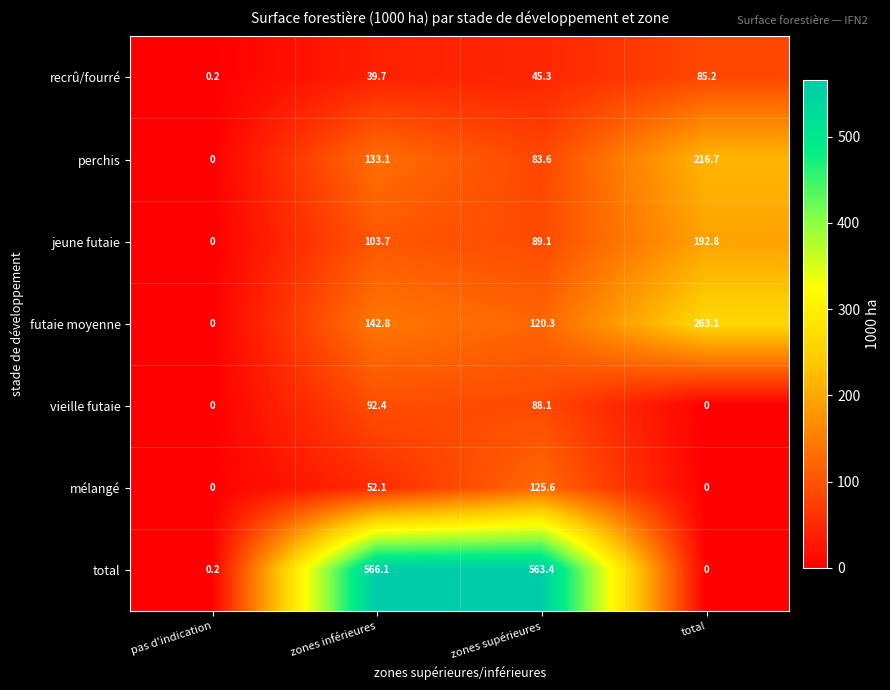

How many values in vieille futaie are above zero?

2